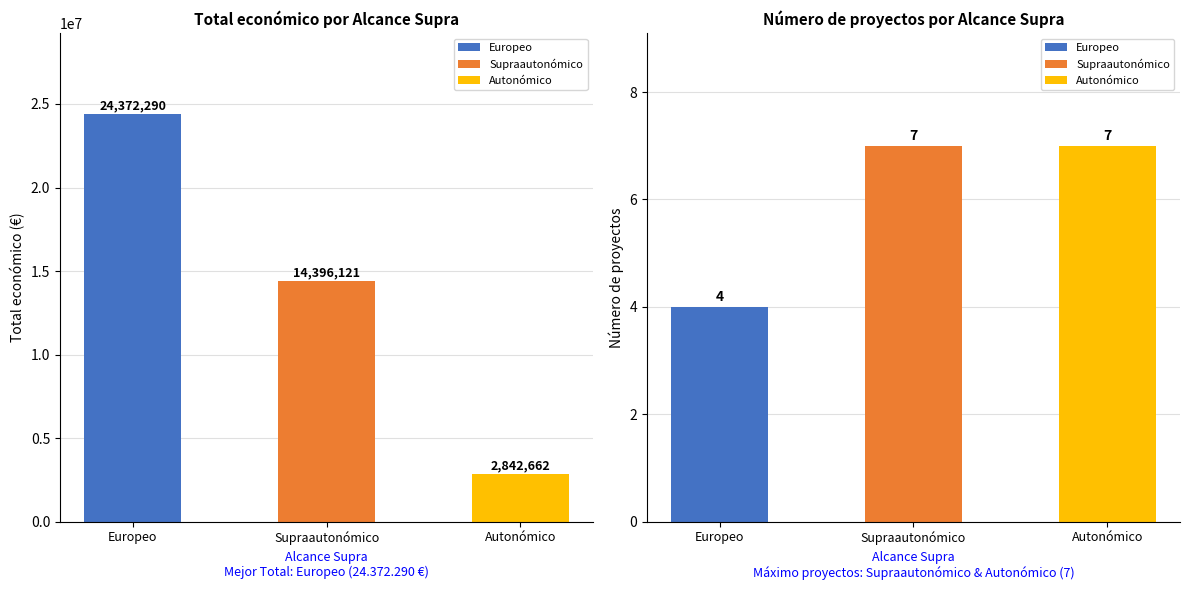

What is the difference between the maximum and minimum values in the Nº Proyectos series?

3